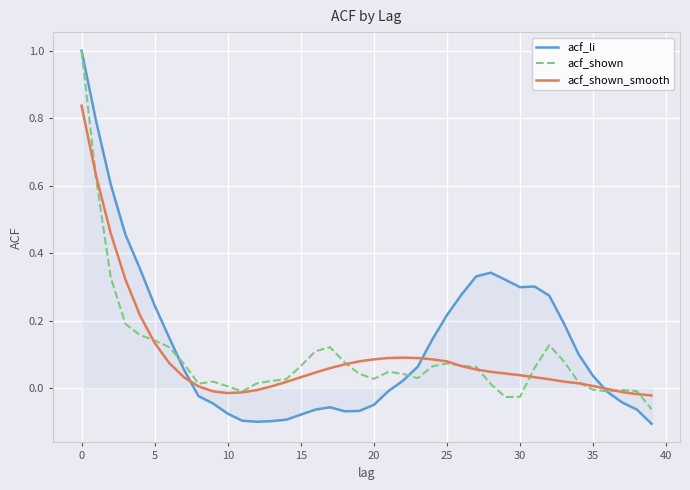

Which series has the widest spread of values?

acf_li